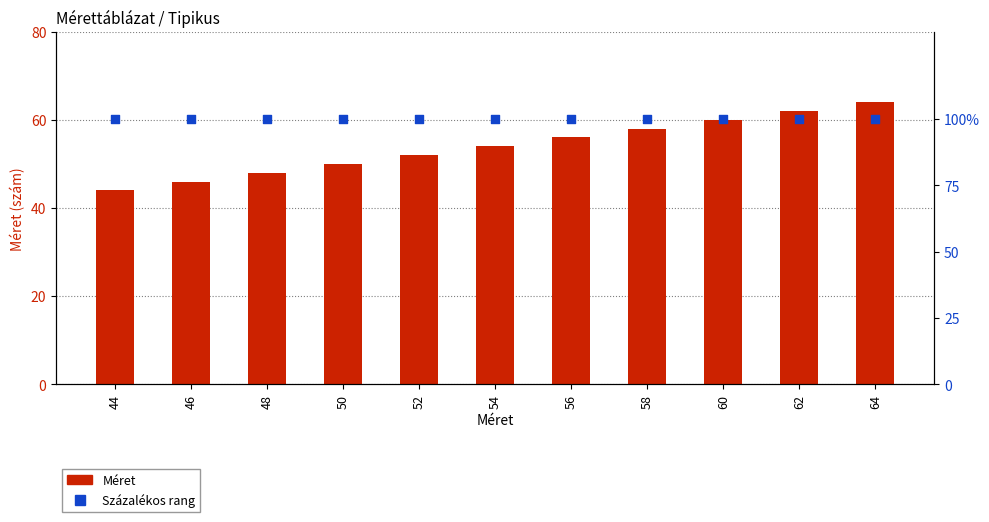

Which series contains the lowest Y value?

Méret